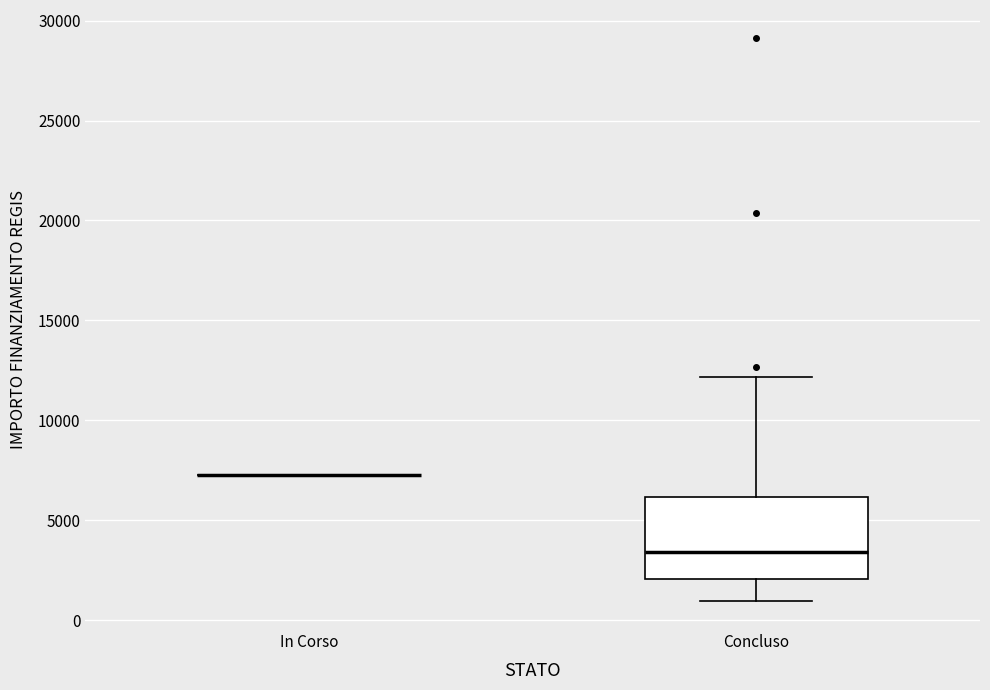

Which box is the tallest, from its lower edge to its upper edge?

Concluso